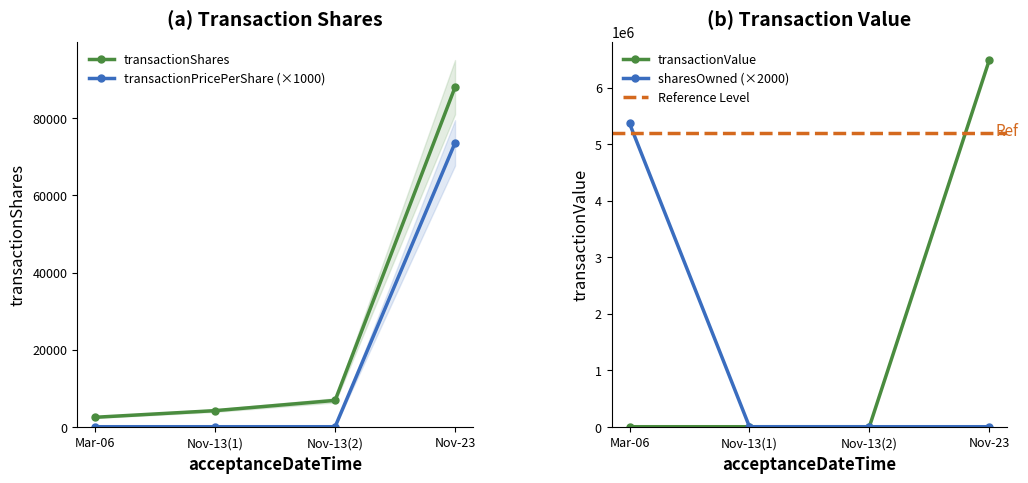

True or false: transactionShares has more than 1 points higher than both neighbors.

False